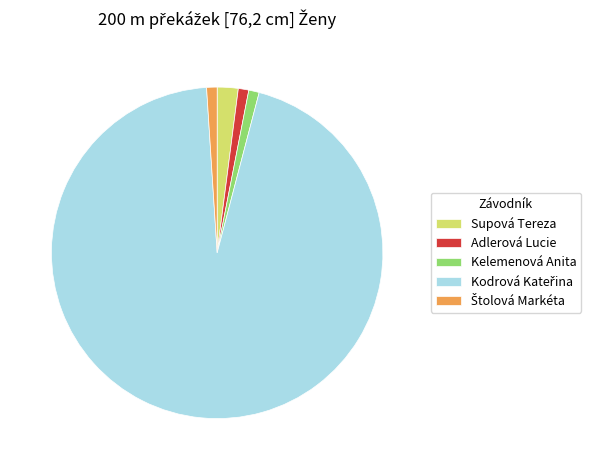

Approximately how many times larger is the value at Kelemenová Anita compared to Adlerová Lucie?

1.0